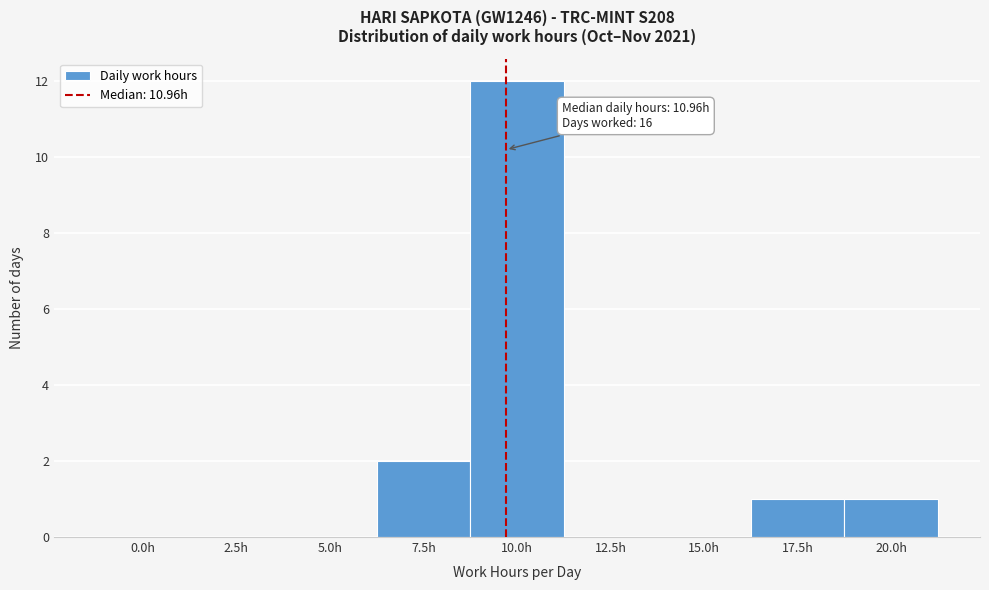

Reading left to right, transcribe all the data shown in this chart.

0.0h=0	2.5h=0	5.0h=0	7.5h=2	10.0h=12	12.5h=0	15.0h=0	17.5h=1	20.0h=1